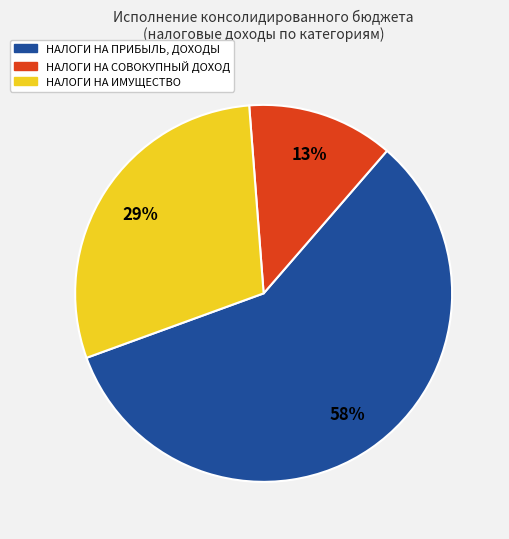

To the nearest percent, what percentage of the pie is НАЛОГИ НА ПРИБЫЛЬ, ДОХОДЫ?

58%